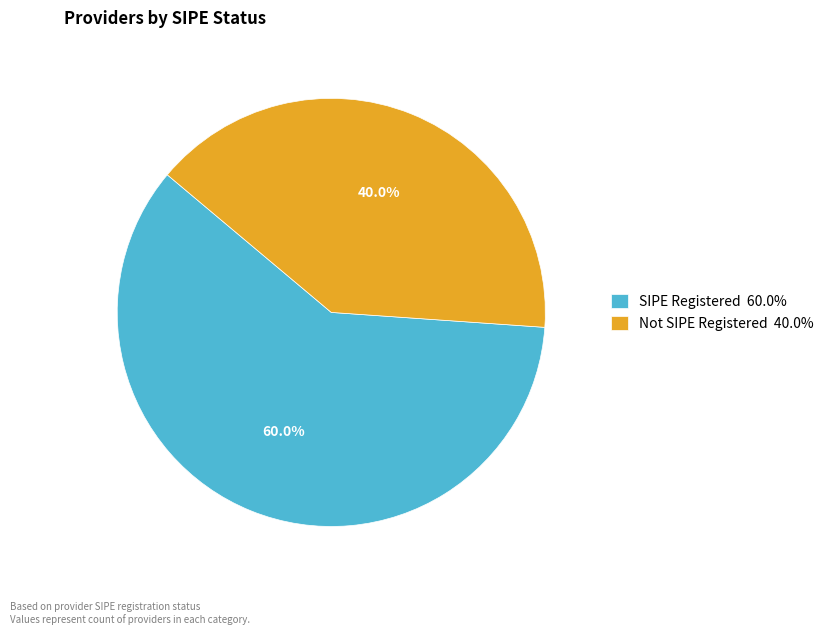

Rank the categories by value from highest to lowest.

SIPE Registered 60.0%, Not SIPE Registered 40.0%